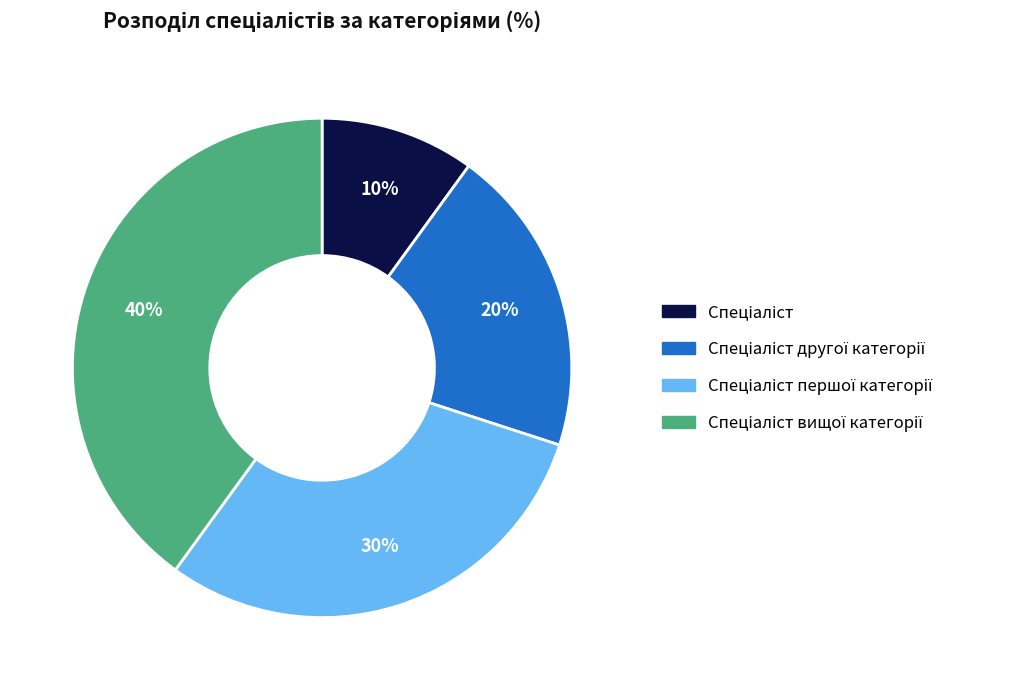

To the nearest percent, what is the average slice percentage?

25%